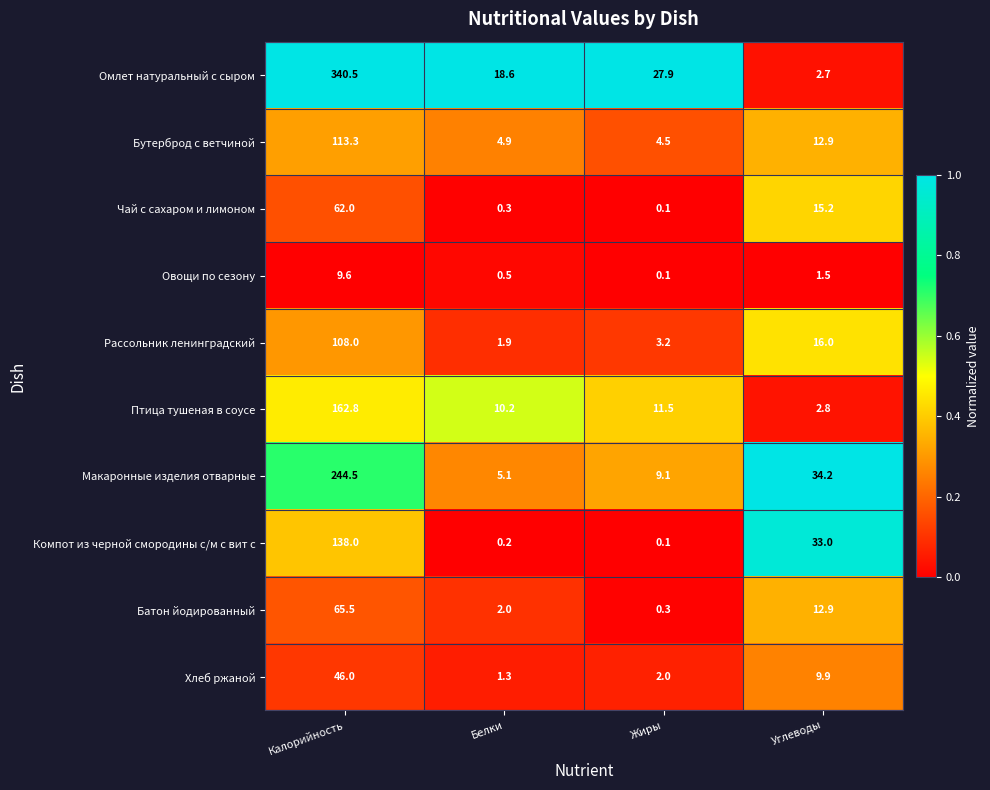

Which series has the largest range (max minus min)?

Омлет натуральный с сыром